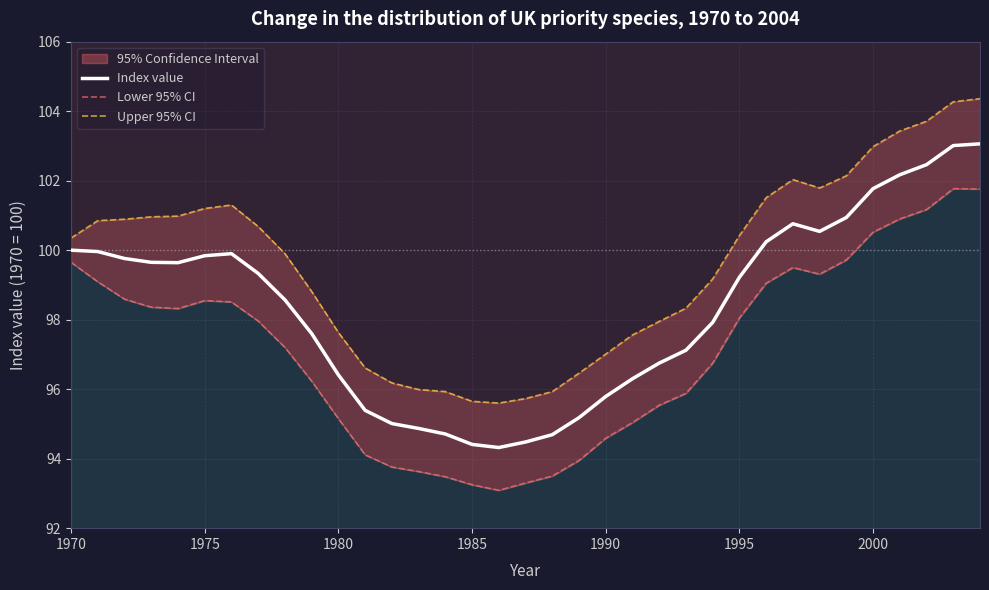

What is the average value of the Lower 95% CI series?

97.1